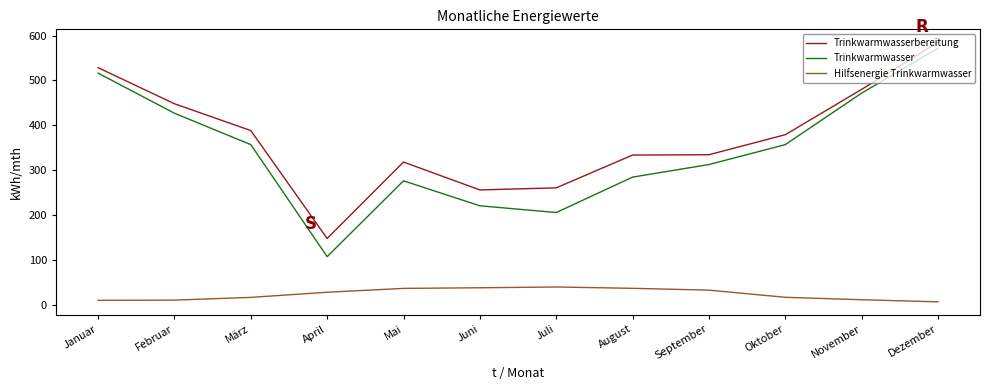

What is the difference between the highest and lowest values at September?

301.5